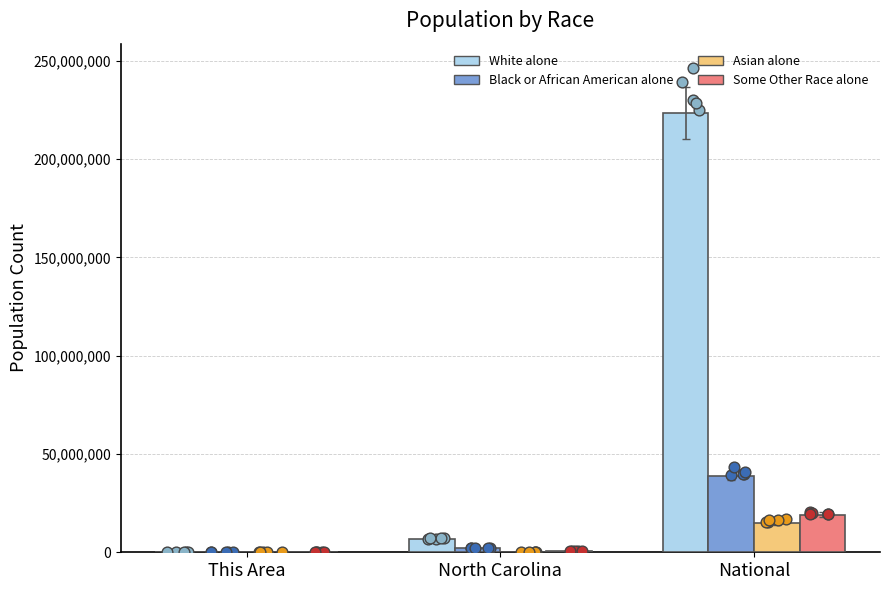

Which series reaches the minimum Y coordinate?

Asian alone